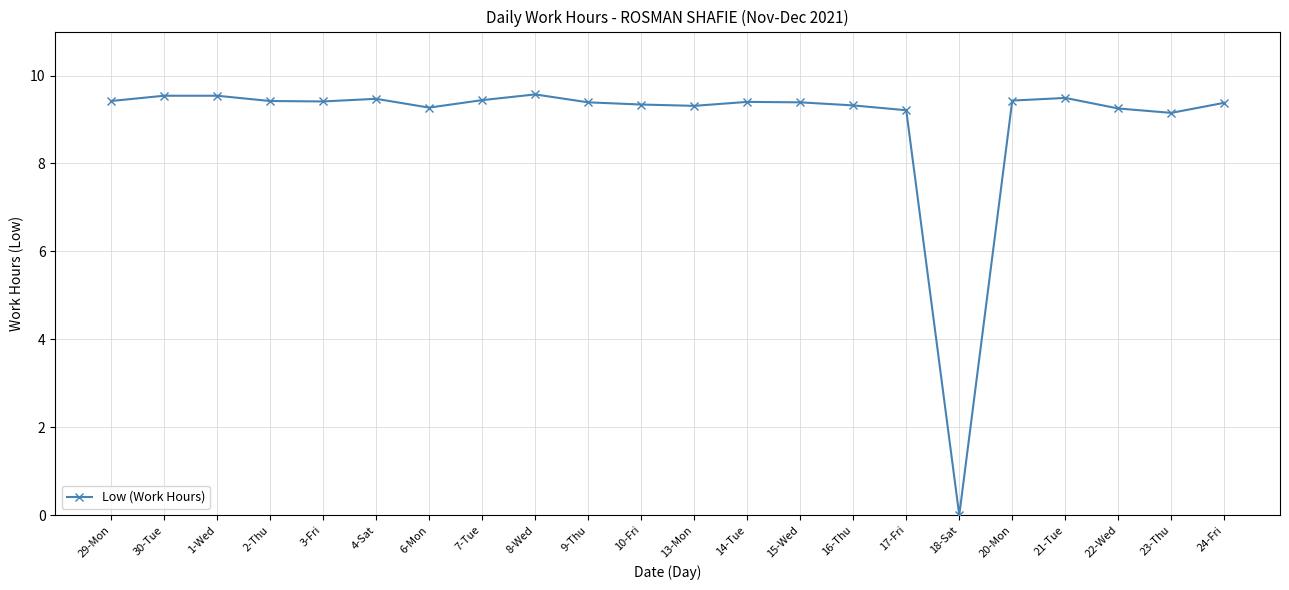

What is the approximate value at 17-Fri?

9.2